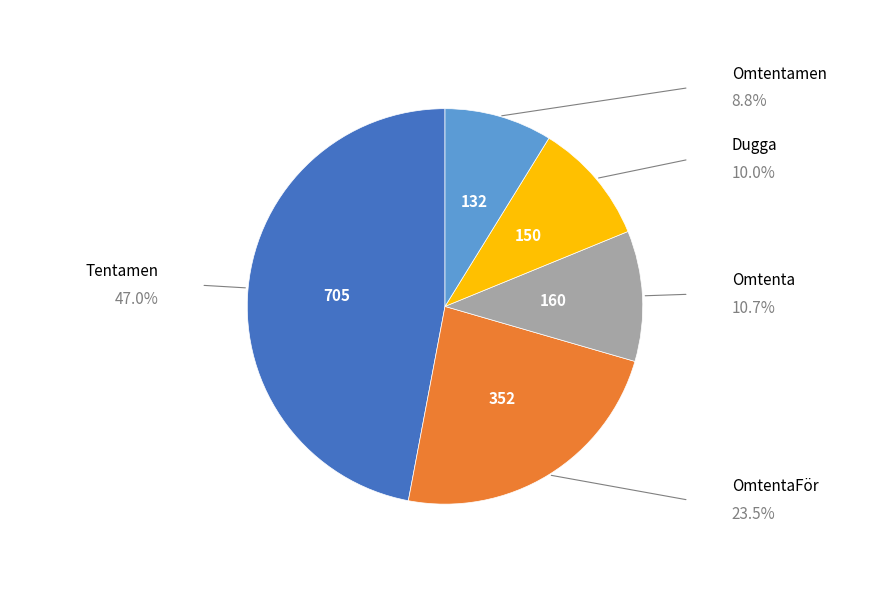

Is there a majority slice in this chart?

No